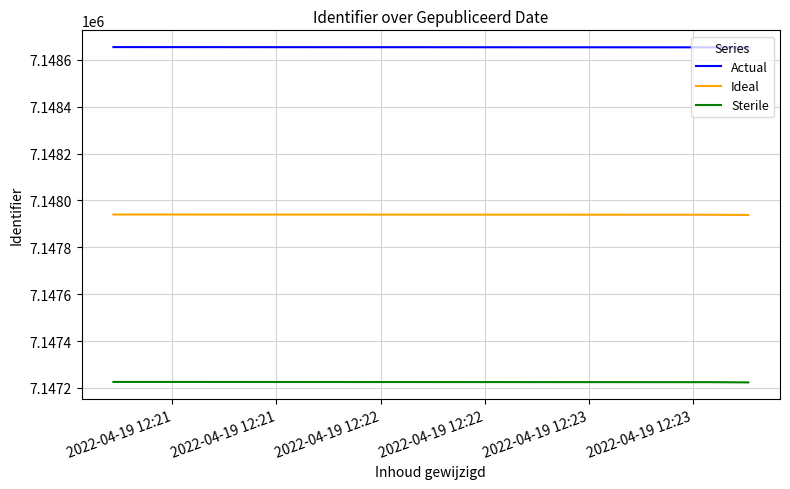

Which series has the largest total across all categories?

Actual